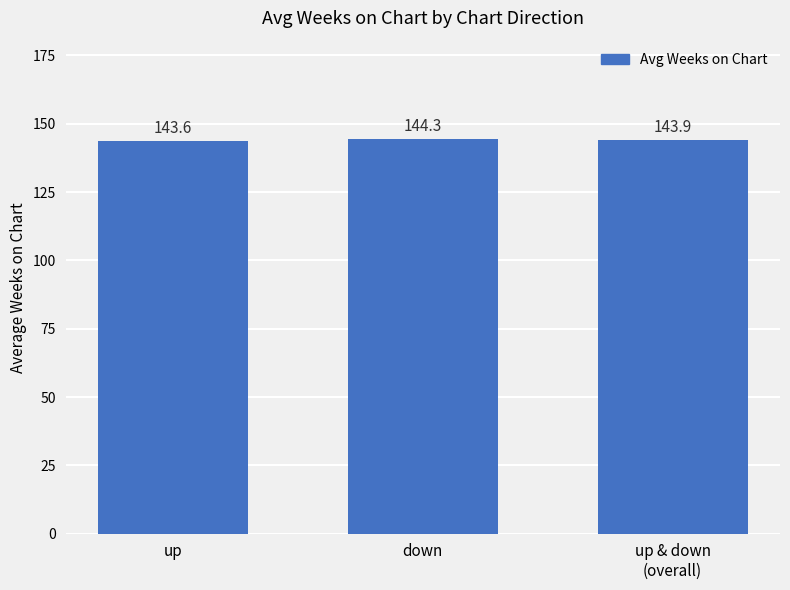

Approximately how many times larger is the value at up & down
(overall) compared to up?

1.0